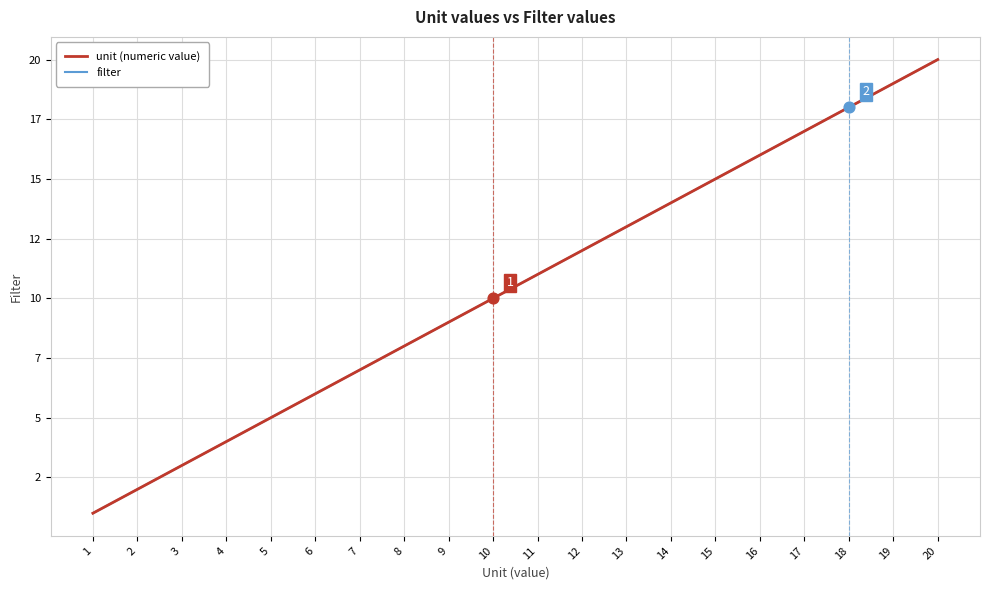

Does the chart have visible grid lines?

Yes